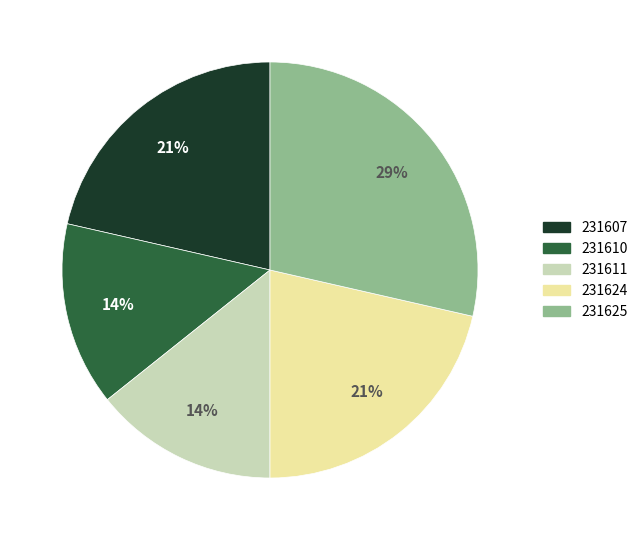

What is the ratio of the value at 231624 to the value at 231610?

1.5